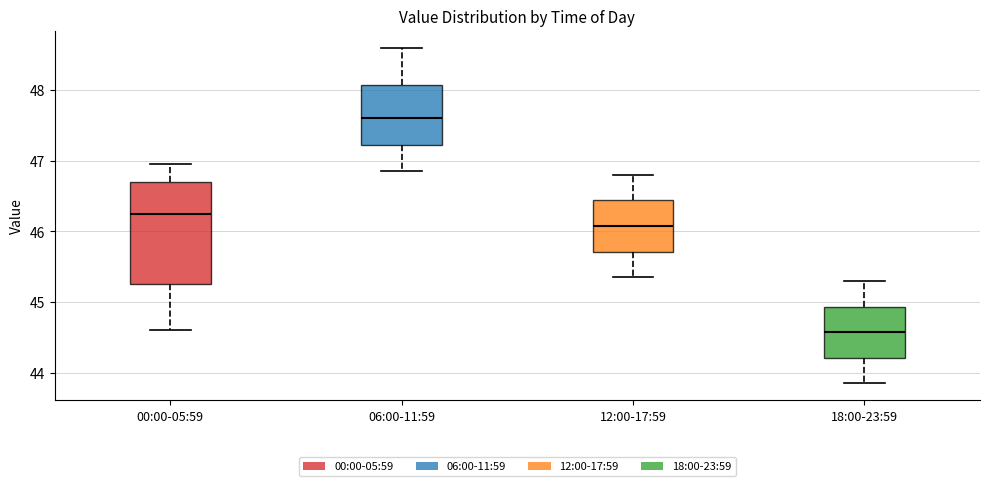

Where does the lower whisker of the box for 12:00-17:59 end on the y-axis? The values are not printed on the chart, so give them approximately, as read against the axis.

45.4